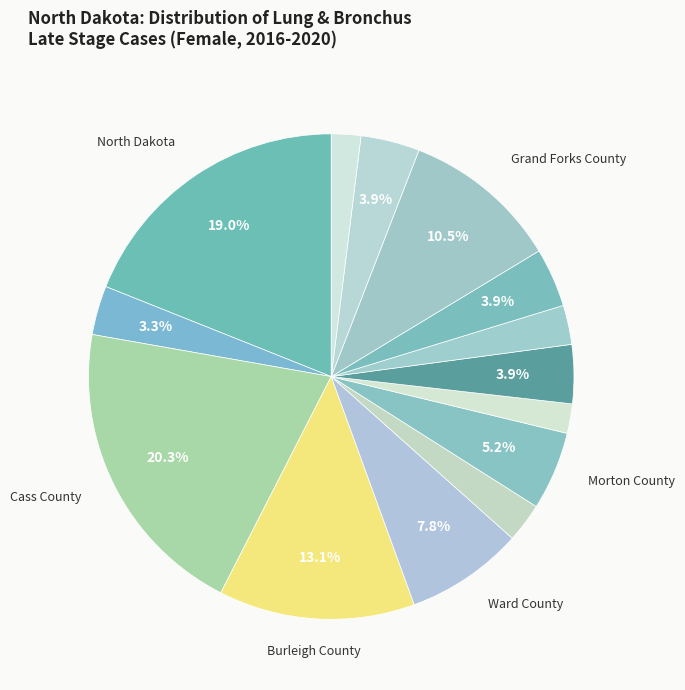

Rank the categories by value from highest to lowest.

Cass County, North Dakota, Burleigh County, Grand Forks County, Ward County, Morton County, Stutsman County, Williams County, Rolette County, Stark County, Richland County, Walsh County, Ramsey County, Benson County